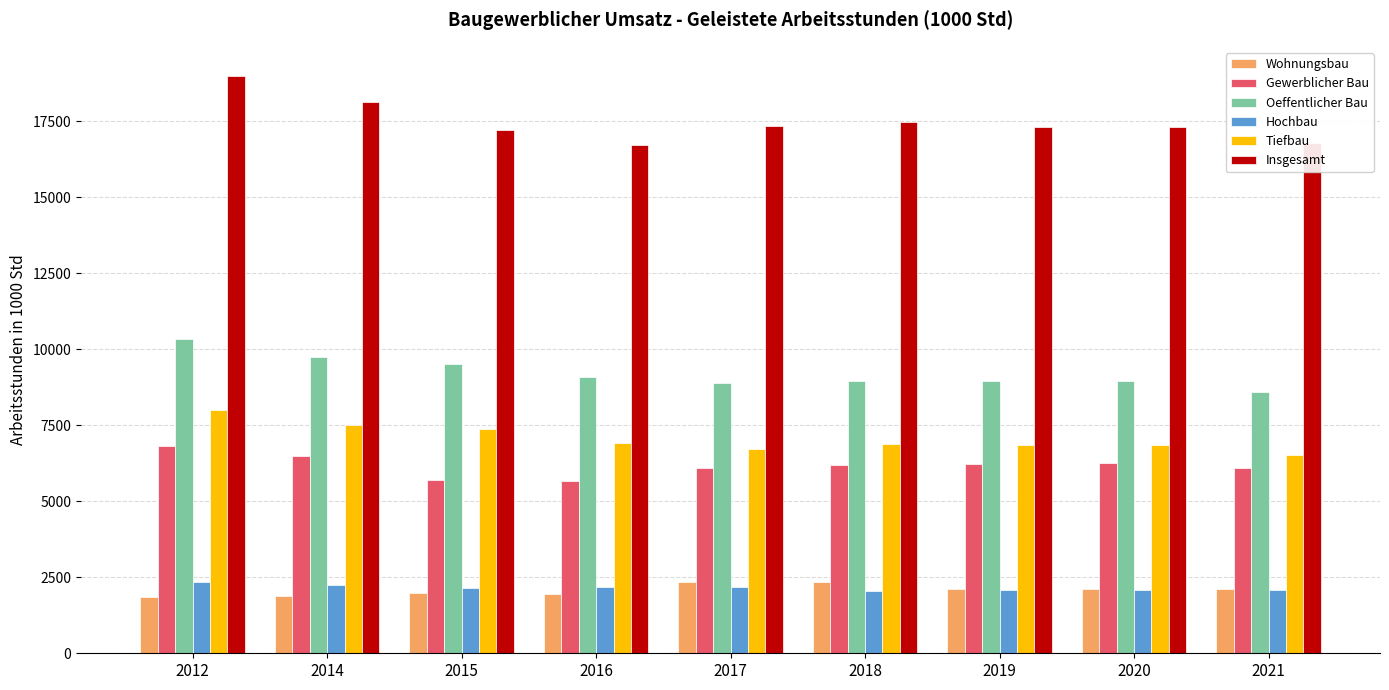

What is the spread (max minus min) of values at 2020?

15231.8